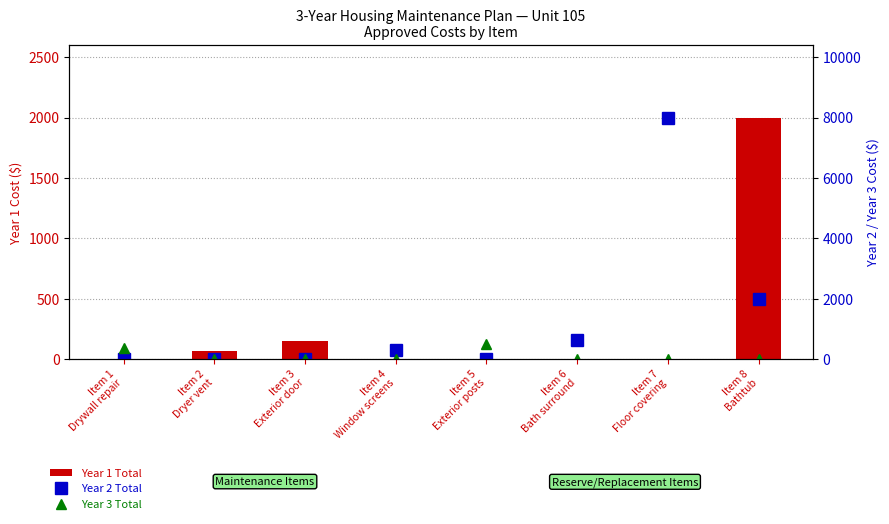

At Item 3
Exterior door, list the series in order from largest to smallest.

Year 1 Total, Year 2 Total, Year 3 Total